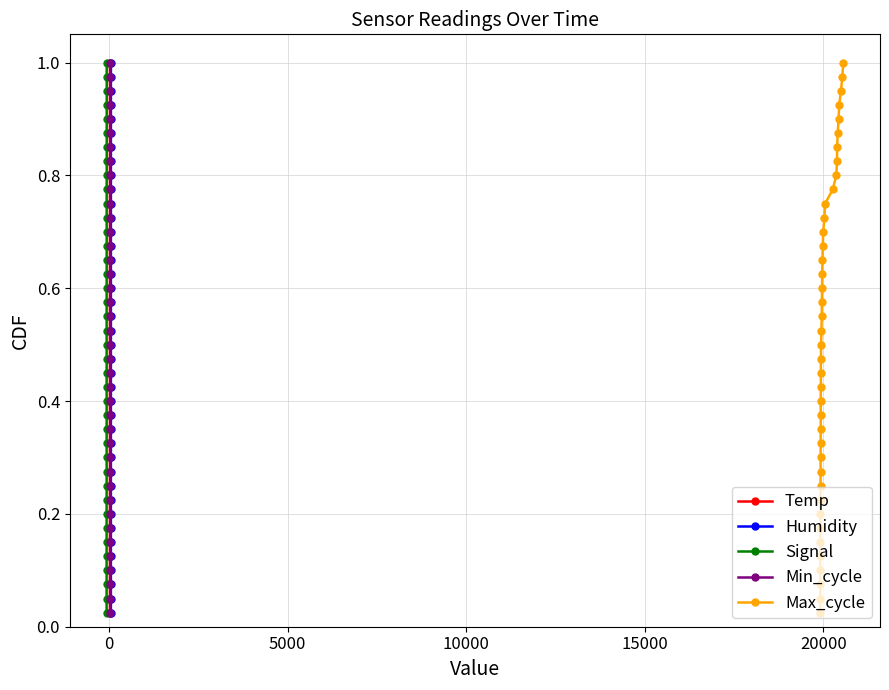

True or false: Min_cycle and Max_cycle intersect in this chart.

False